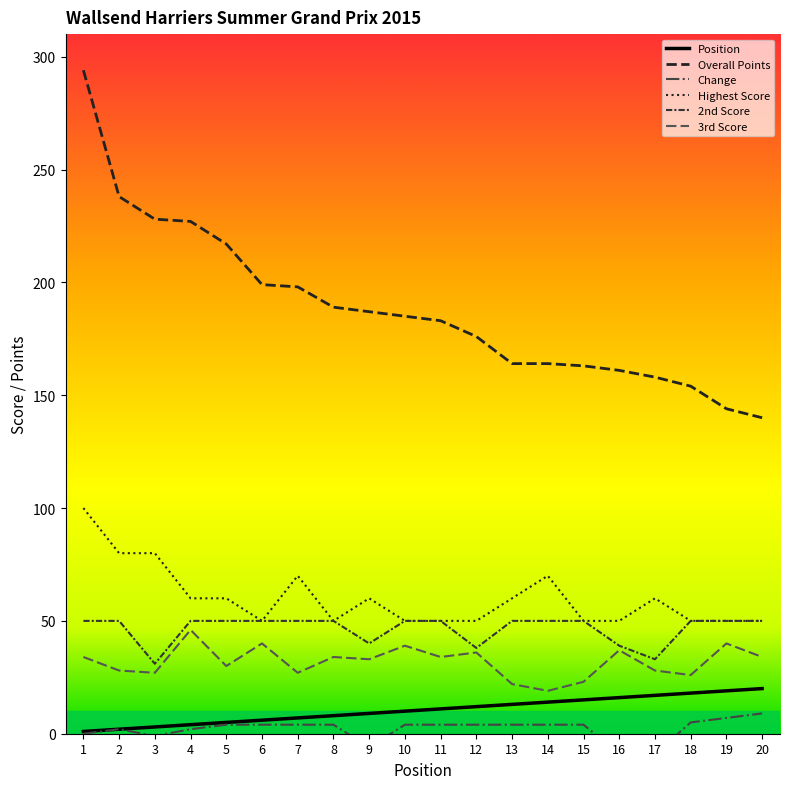

Which series has the largest range (max minus min)?

Overall Points